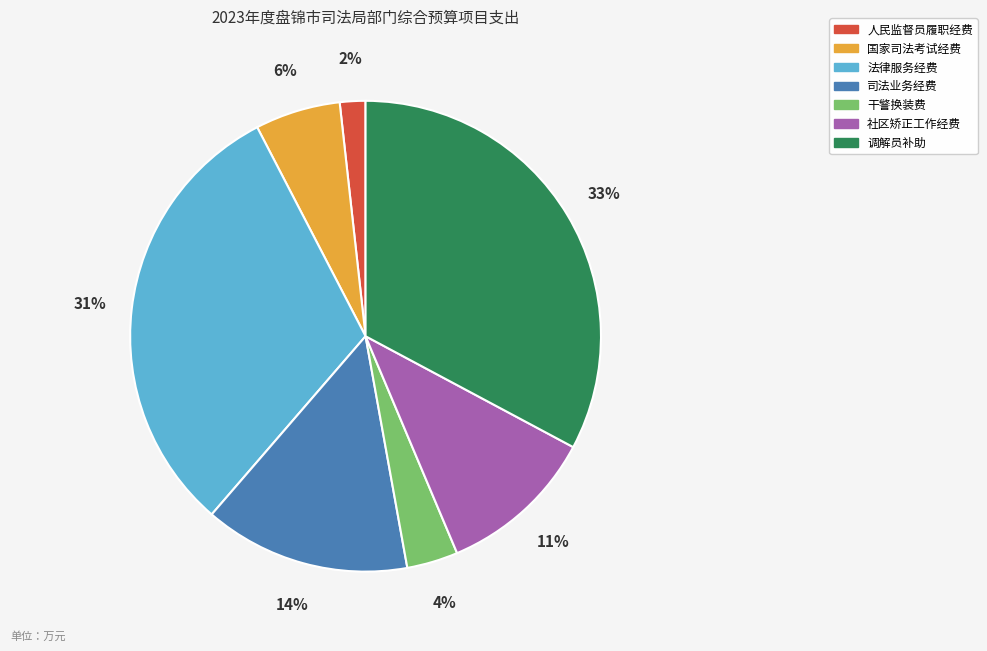

What percentage is the 法律服务经费 slice, to the nearest percent?

31%